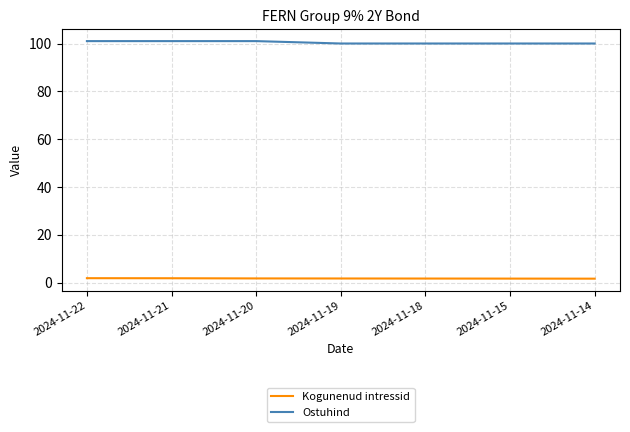

Is the value of Kogunenud intressid at 2024-11-18 greater than the value of Ostuhind at 2024-11-18?

No